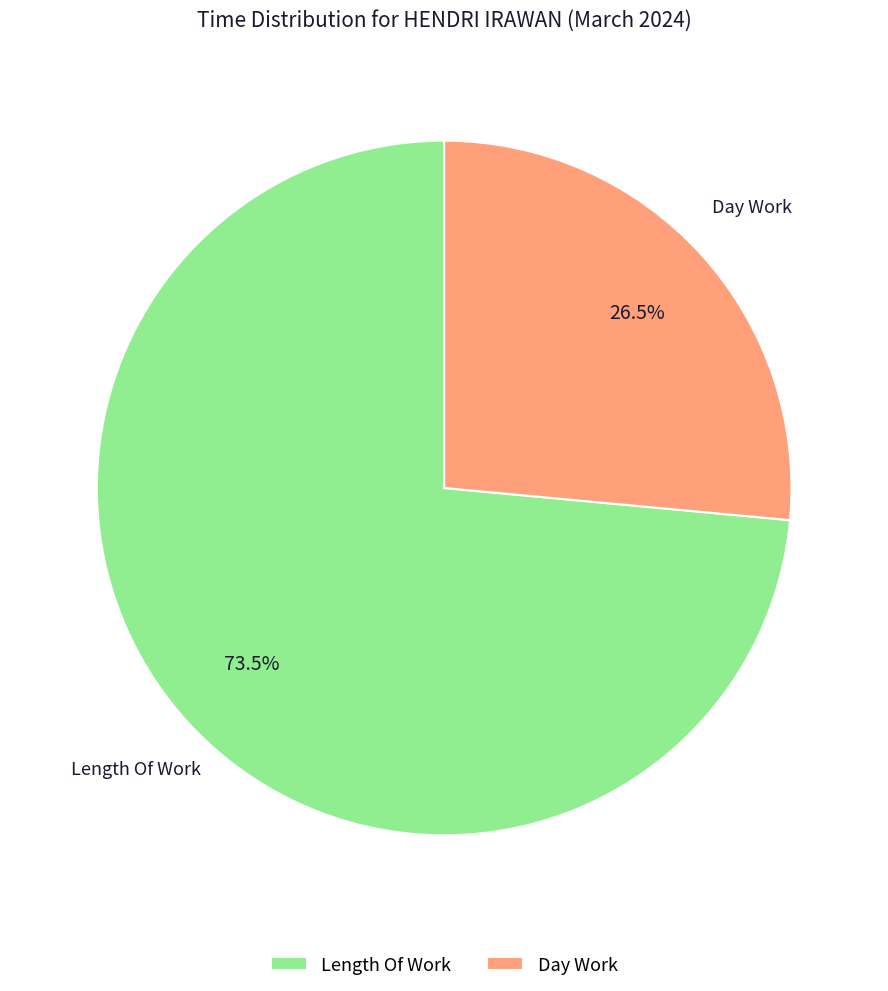

How many segments does this pie chart have?

2